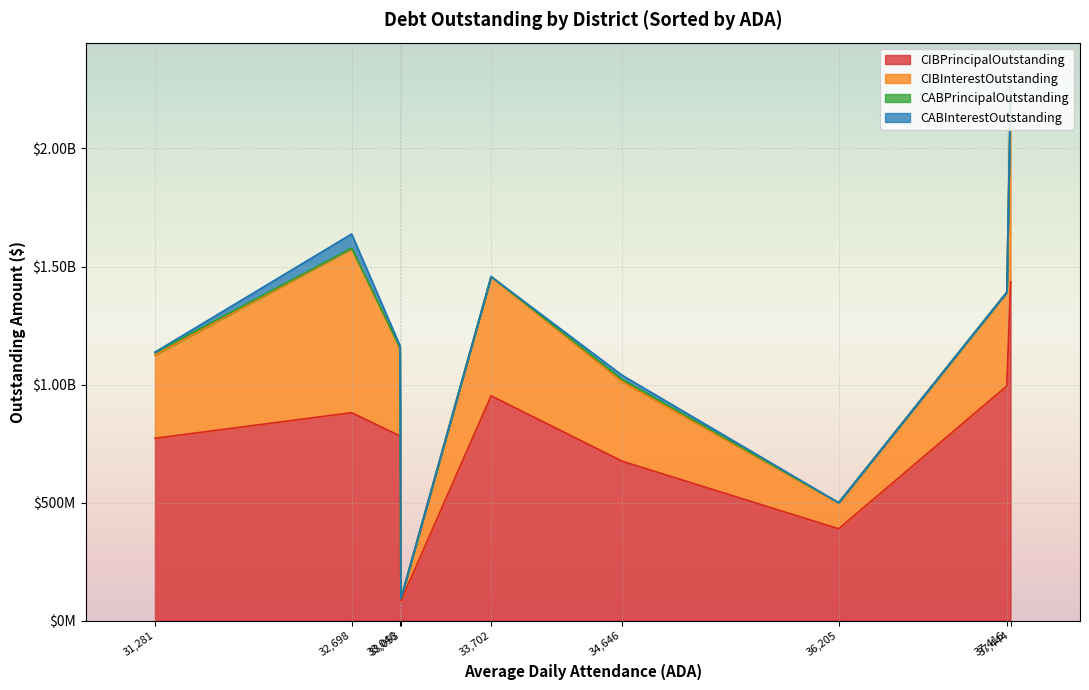

The CABInterestOutstanding series shows 81217155.2 at Ysleta ISD. True or false?

False